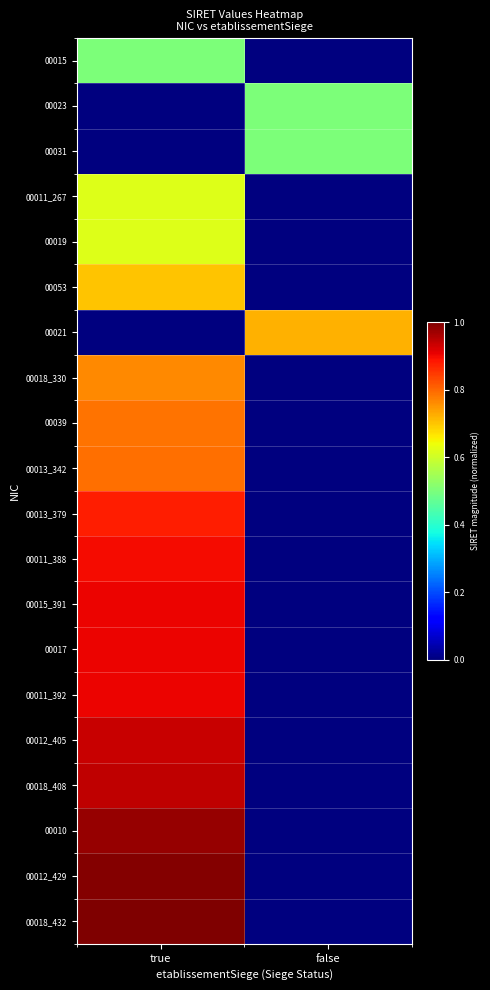

How many categories are shown in the chart?

2